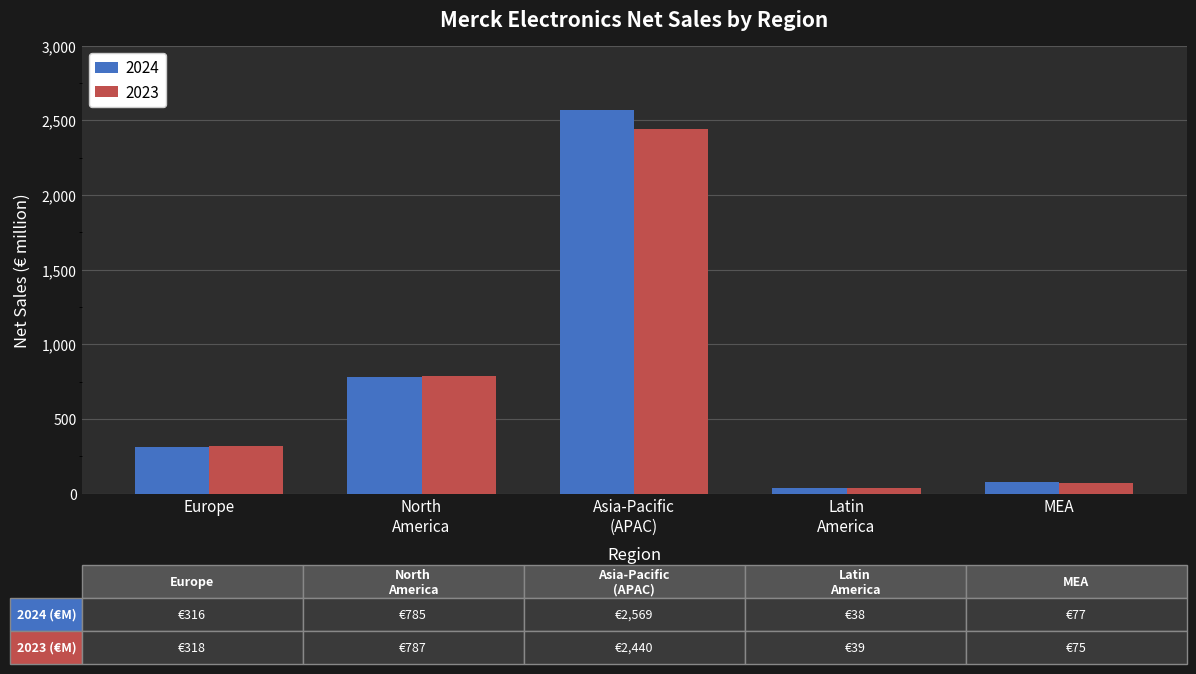

Where is 2023 nearest to the value 1239?

North
America